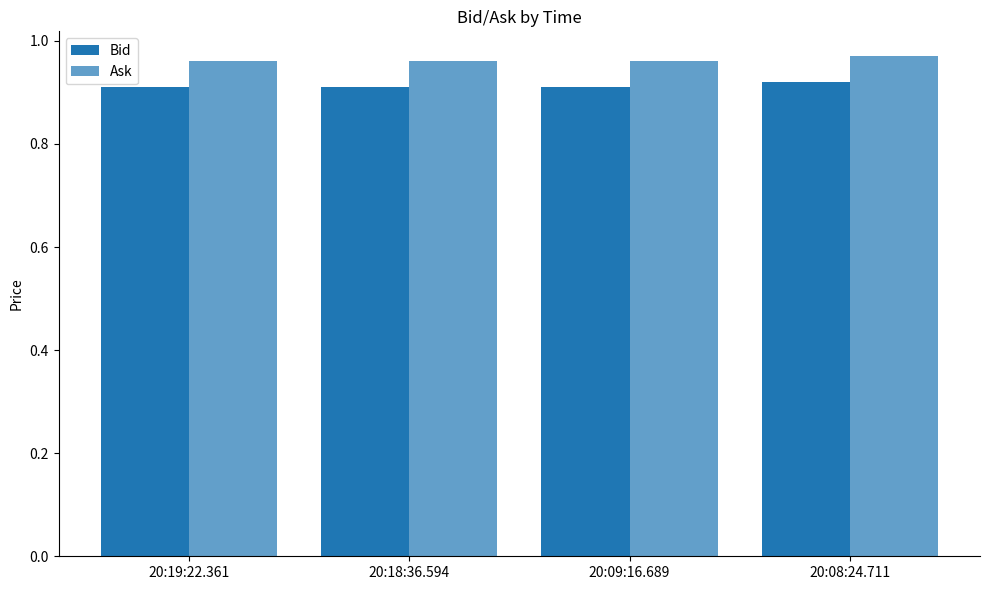

What is the total value across all series at 20:08:24.711?

1.9